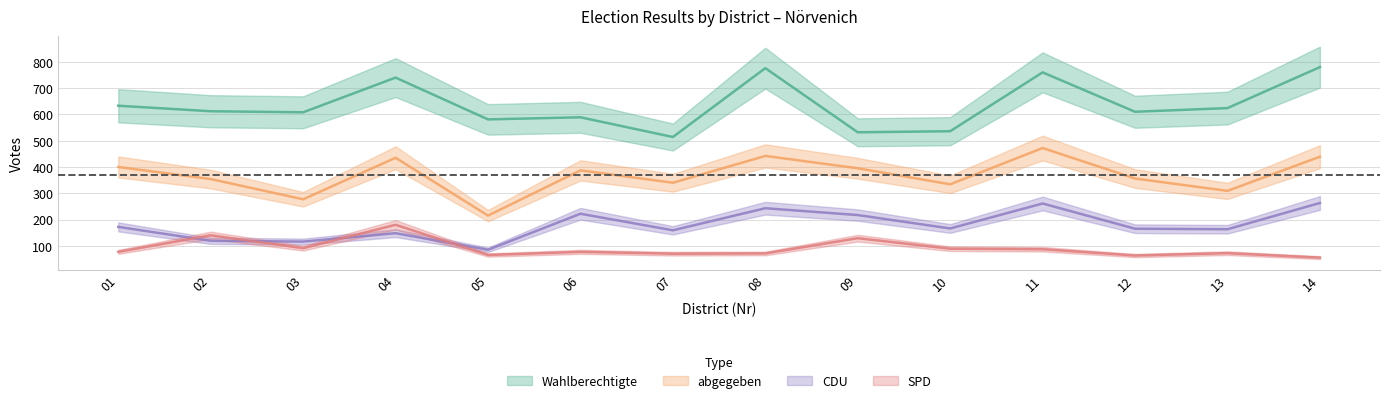

At 09, list the series in order from smallest to largest.

SPD, CDU, abgegeben, Wahlberechtigte